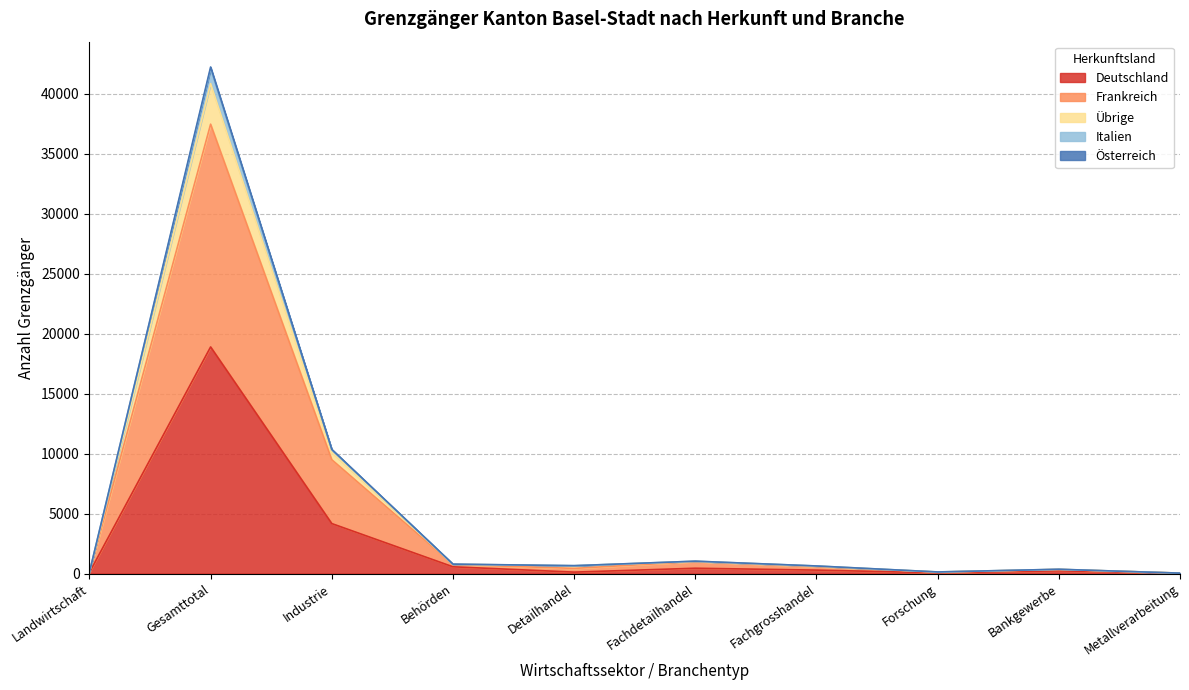

Where is the first local minimum for Frankreich?

Detailhandel